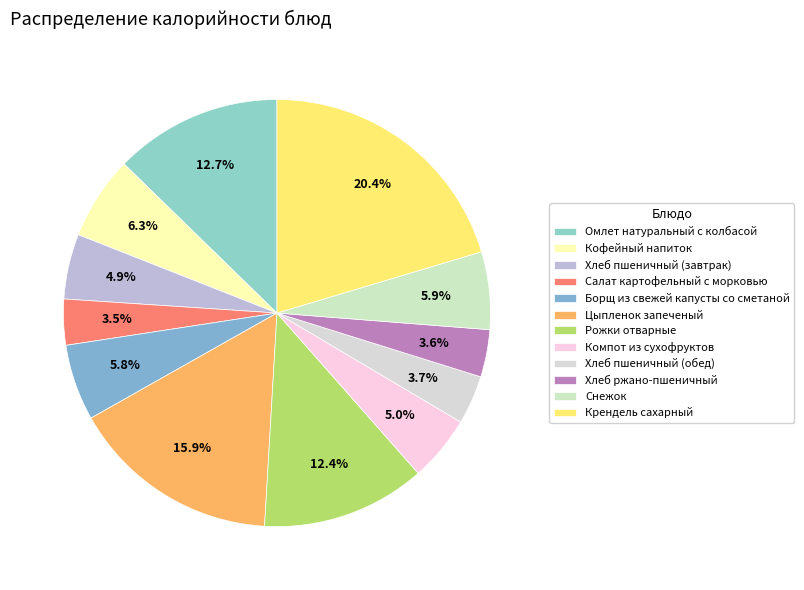

Rank the categories by value from highest to lowest.

Крендель сахарный, Цыпленок запеченый, Омлет натуральный с колбасой, Рожки отварные, Кофейный напиток, Снежок, Борщ из свежей капусты со сметаной, Компот из сухофруктов, Хлеб пшеничный (завтрак), Хлеб пшеничный (обед), Хлеб ржано-пшеничный, Салат картофельный с морковью